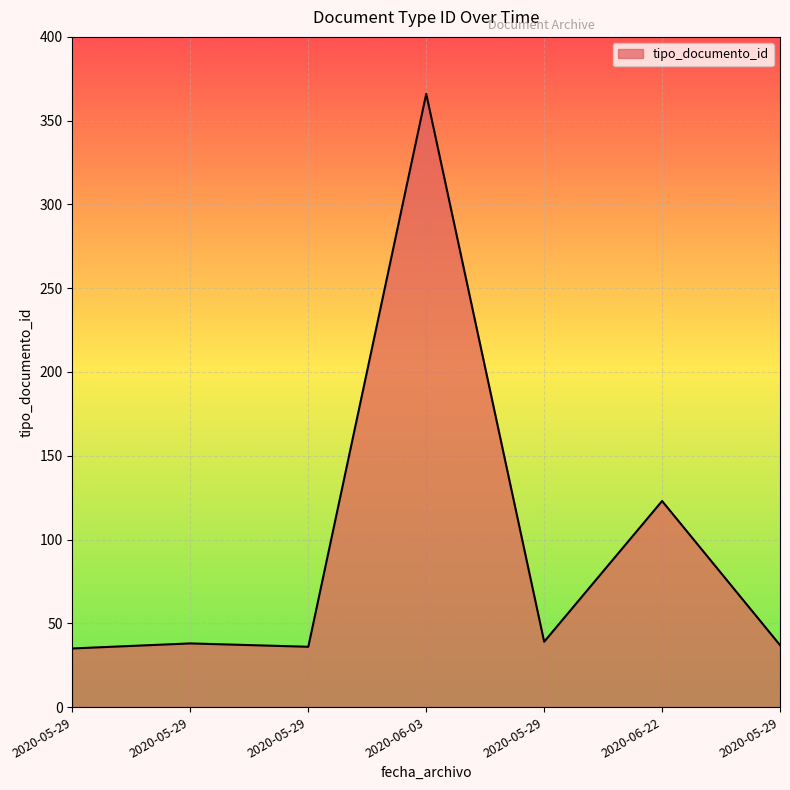

How many categories are shown in the chart?

7